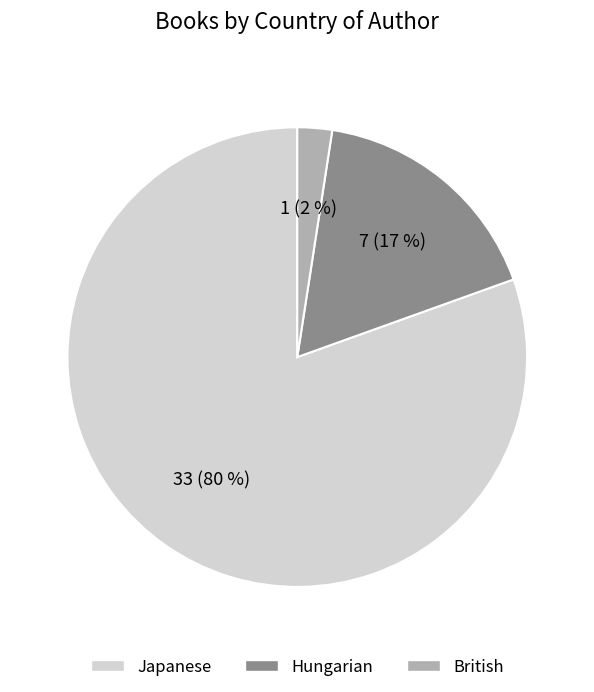

Between Japanese and British, which is larger?

Japanese